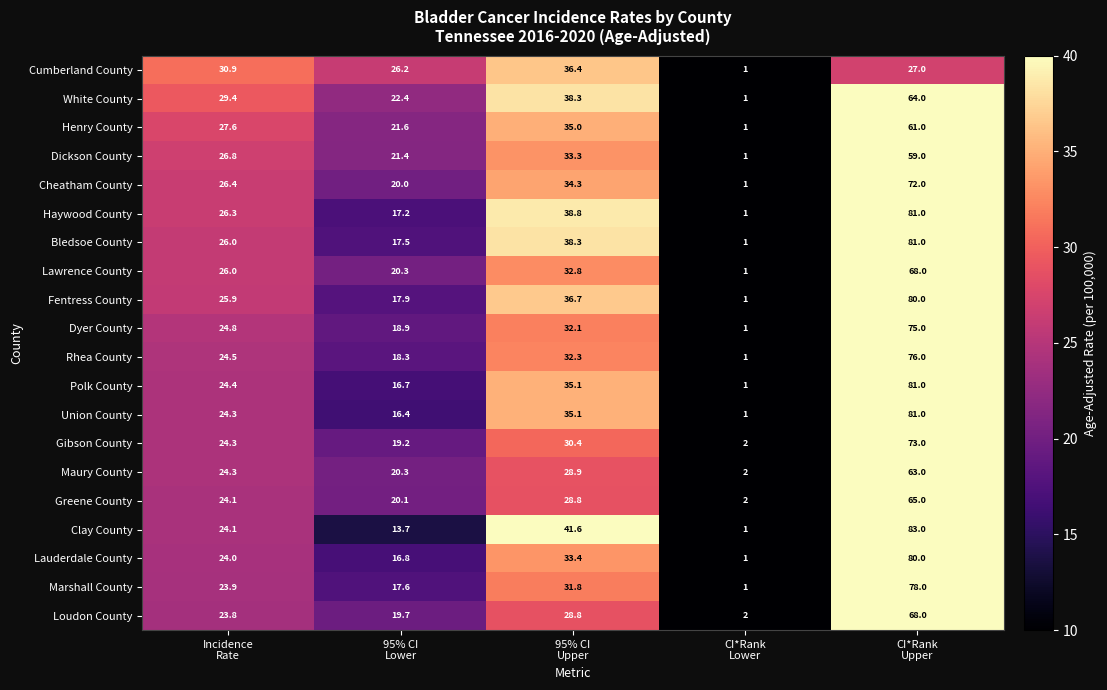

What is the sum of all Marshall County values?

152.3